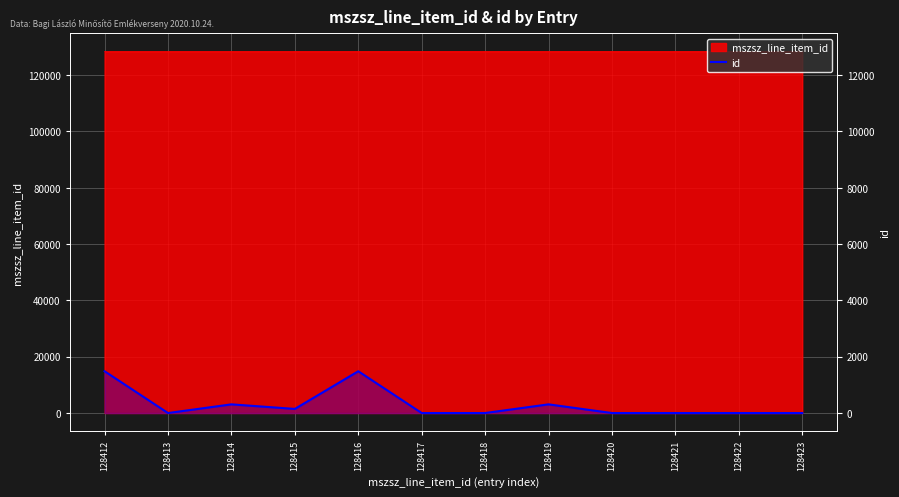

How many points are lower than both their immediate neighbors (excluding endpoints)?

2